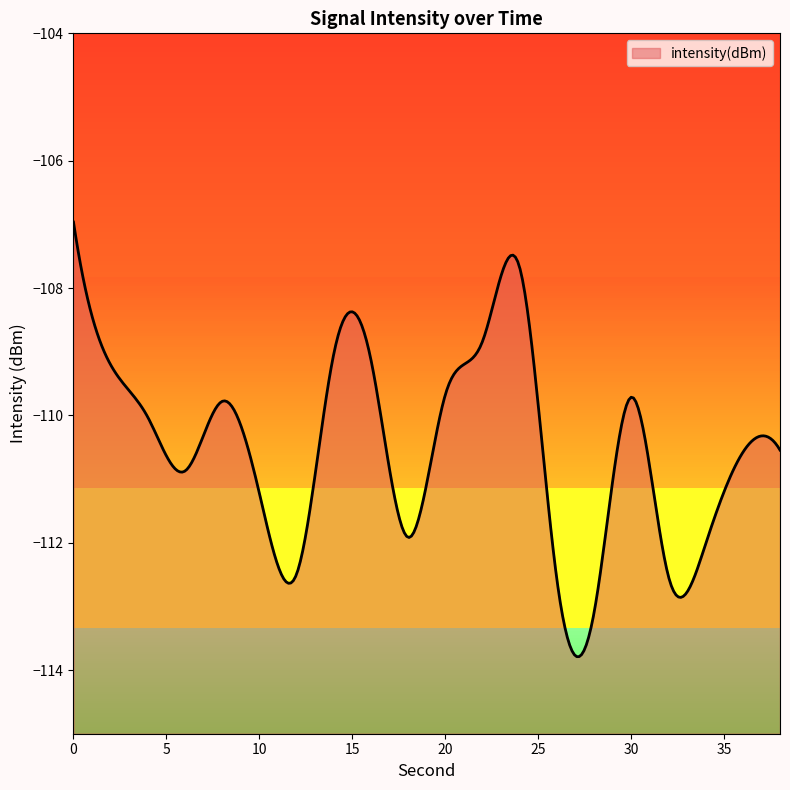

List the labels in order of value, smallest first.

28, 26, 32, 12, 34, 18, 10, 6, 36, 38, 4, 8, 30, 20, 2, 16, 14, 22, 24, 0